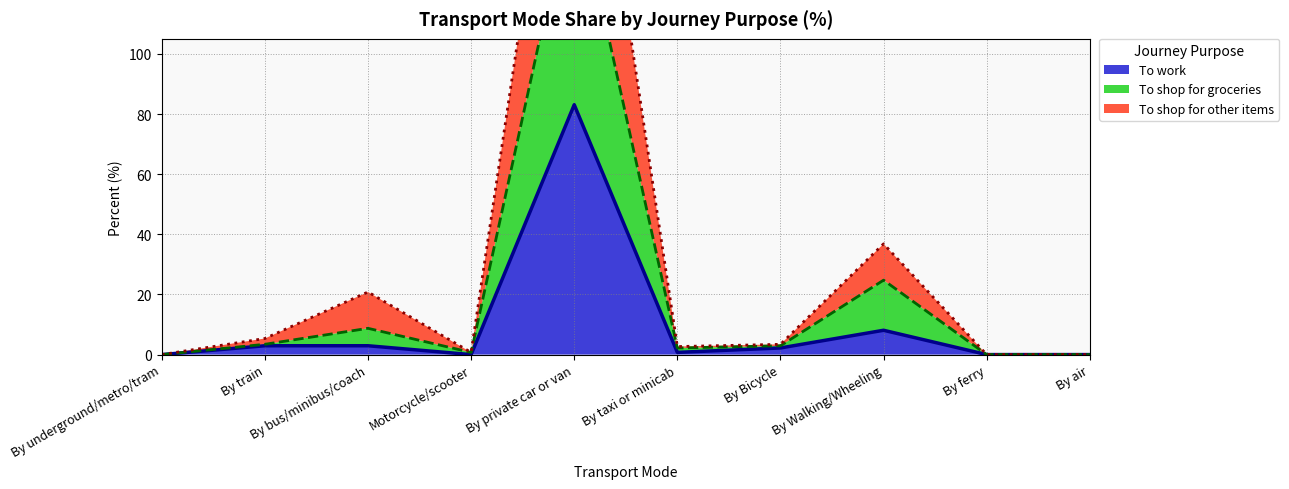

What is the difference between the maximum and minimum values in the To shop for other items (cumulative) series?

230.2